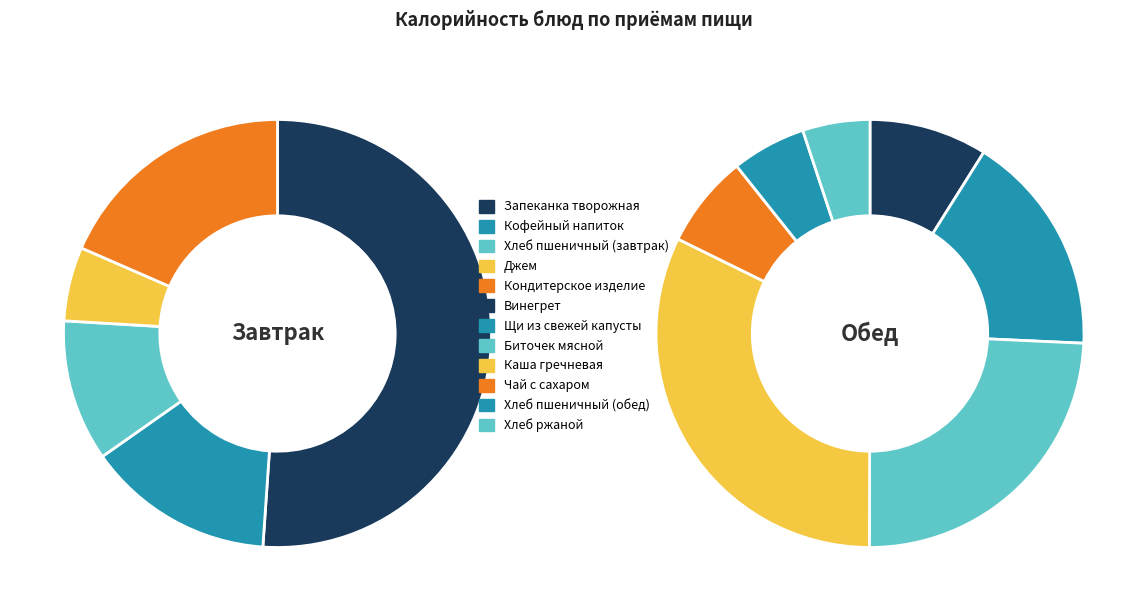

To the nearest percent, what portion does Чай с сахаром represent?

3%